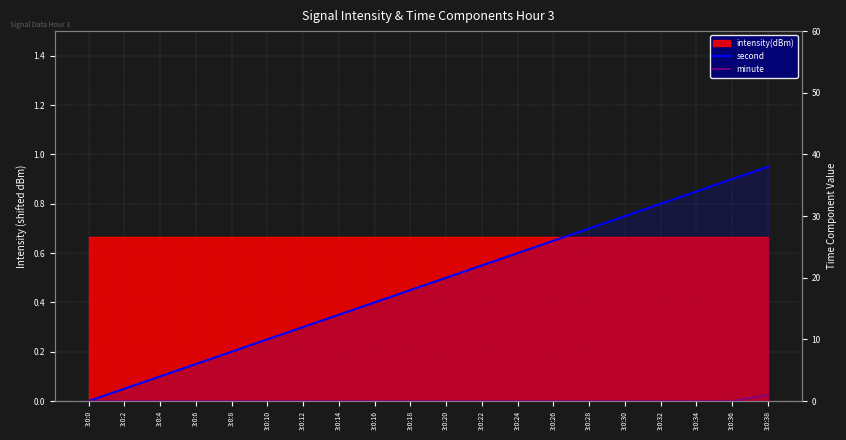

Which series has the largest range (max minus min)?

second